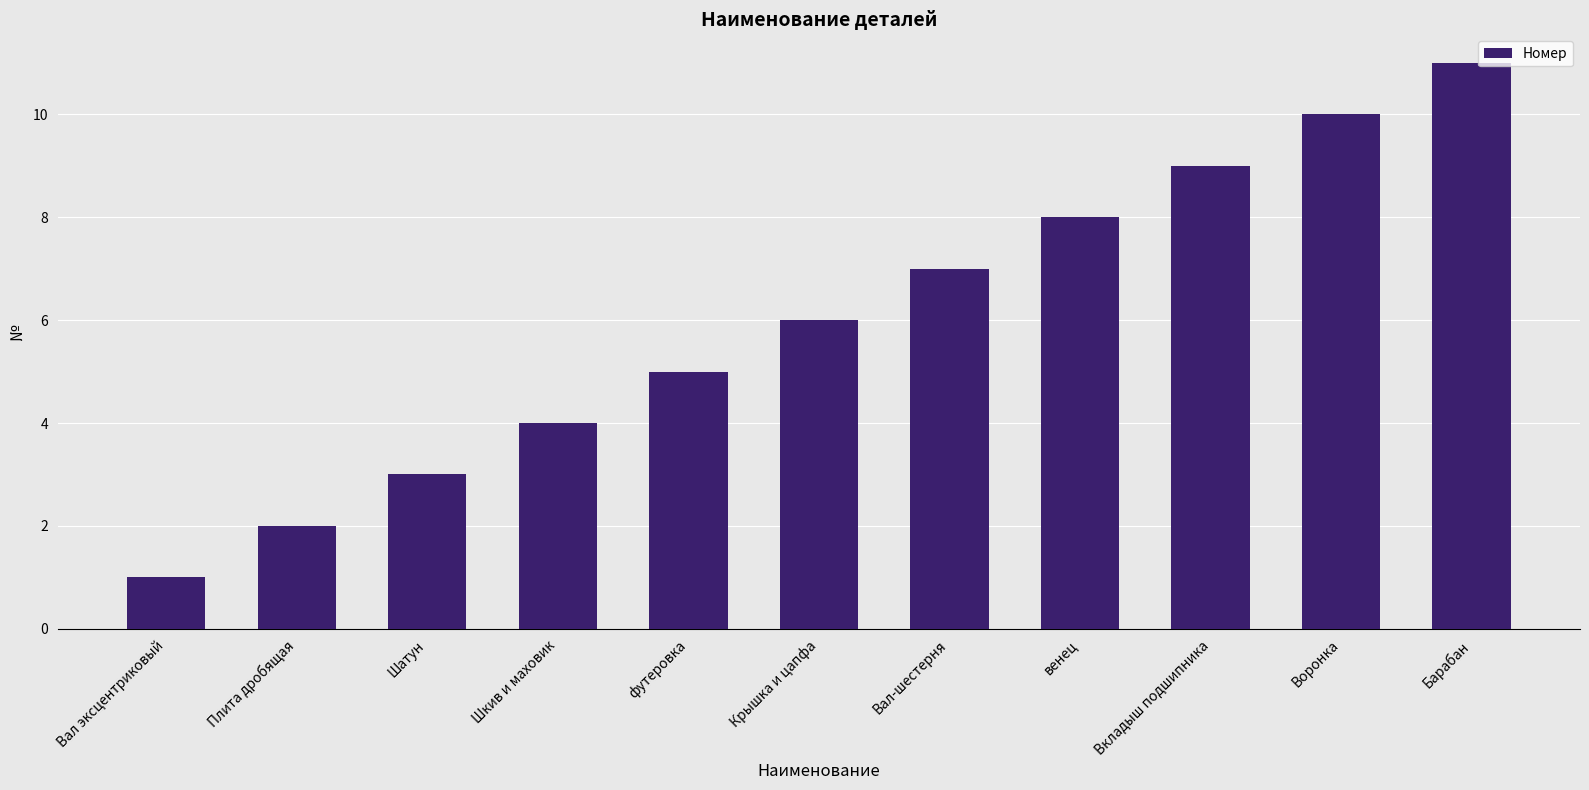

Which category has the lowest value across all series?

Вал эксцентриковый